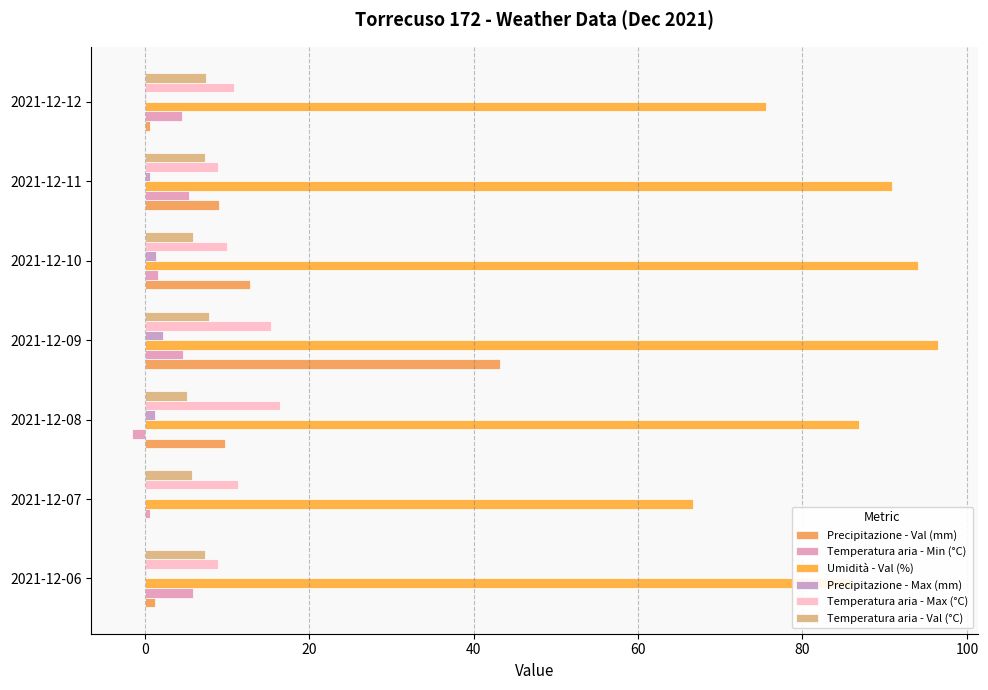

How many series are shown in this chart?

6